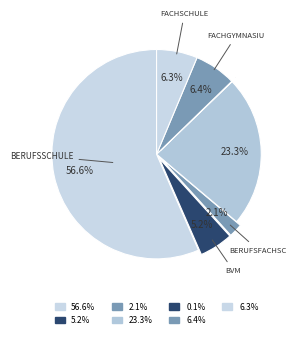

To the nearest percent, what is the average slice percentage?

14%